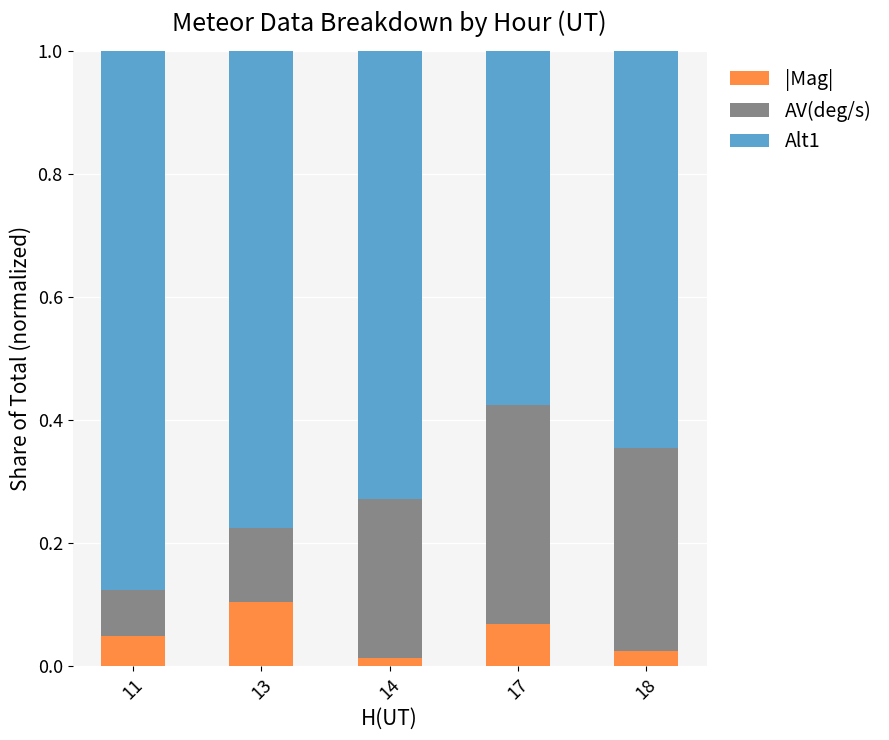

What is the total value across all series at 18?

1.0